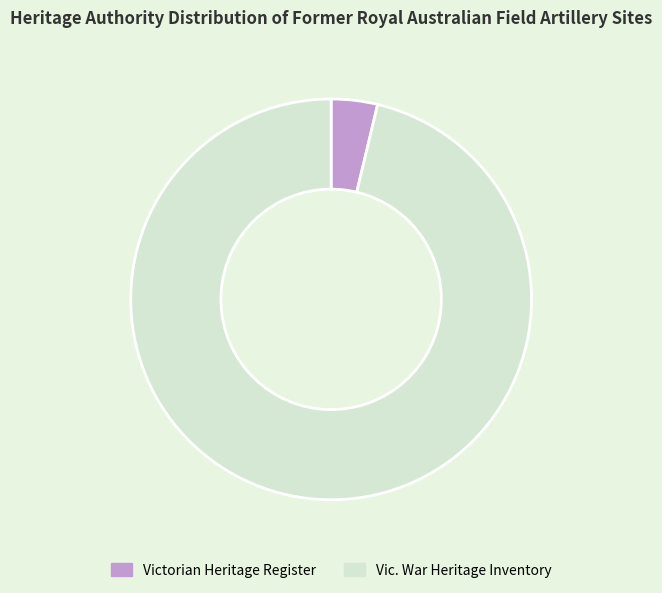

Is there a majority slice in this chart?

Yes